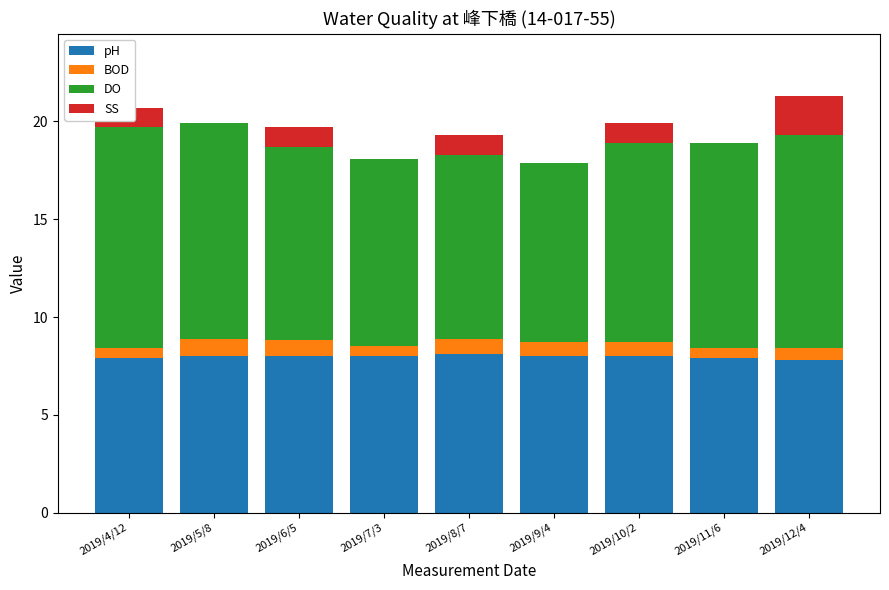

What is the total value across all series at 2019/4/12?

20.7